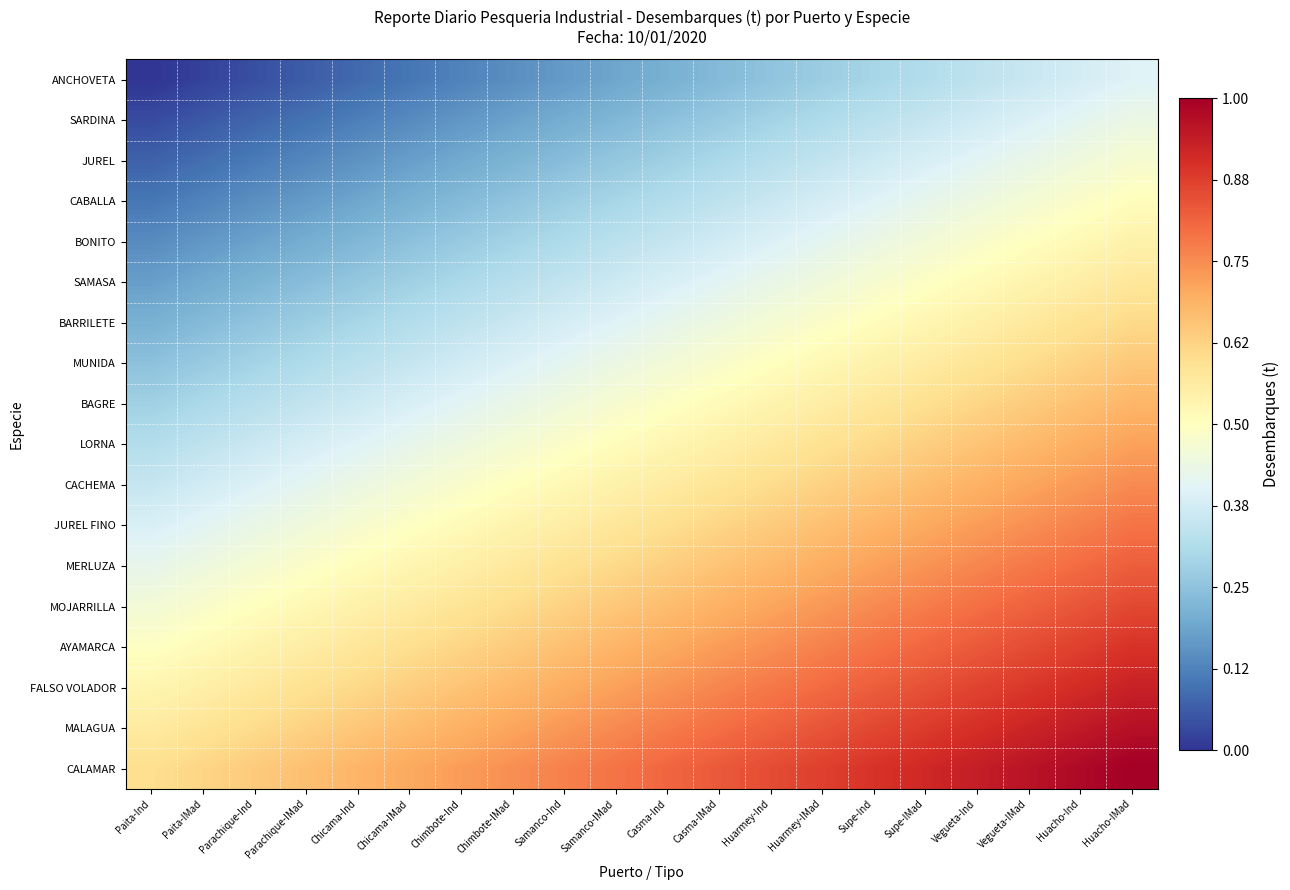

At how many categories does at least one series exceed 0?

20